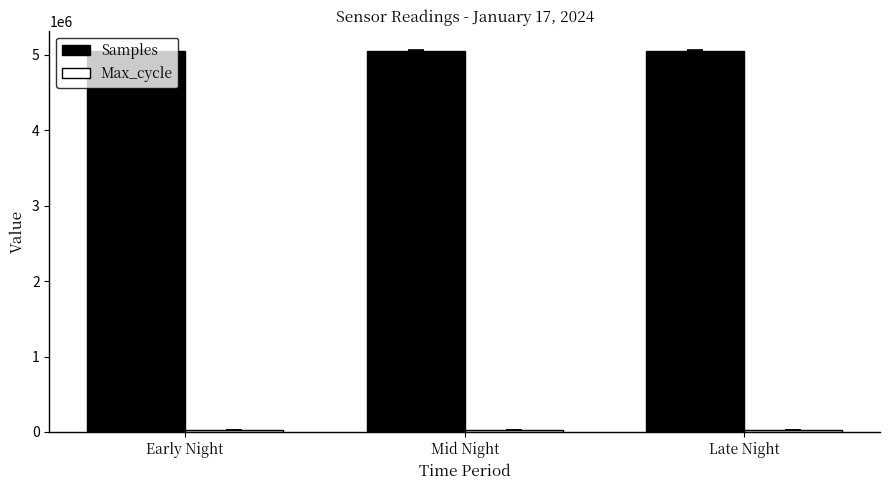

At how many categories does at least one series exceed 165388?

3